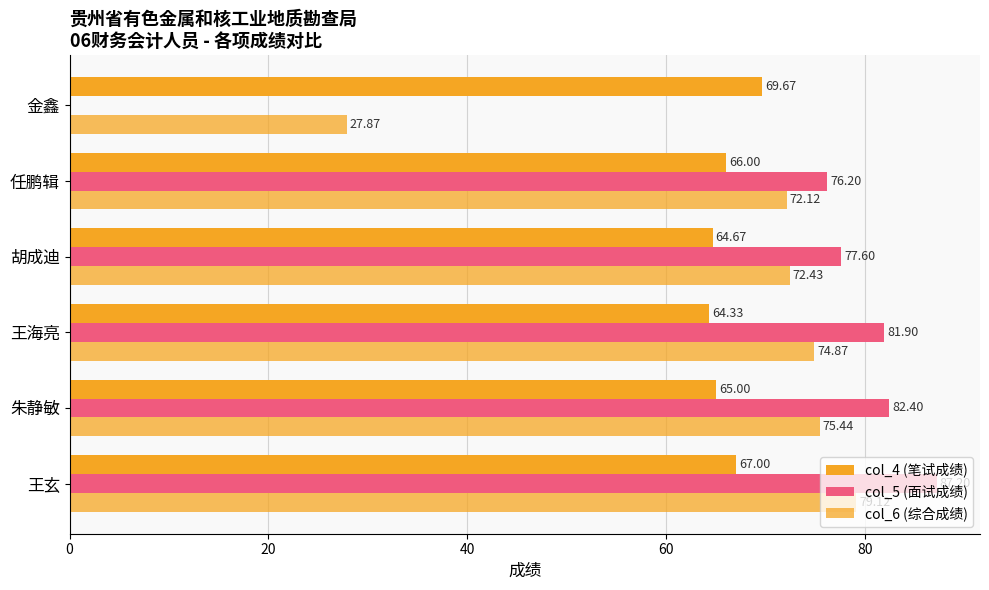

How many categories are shown in the chart?

6